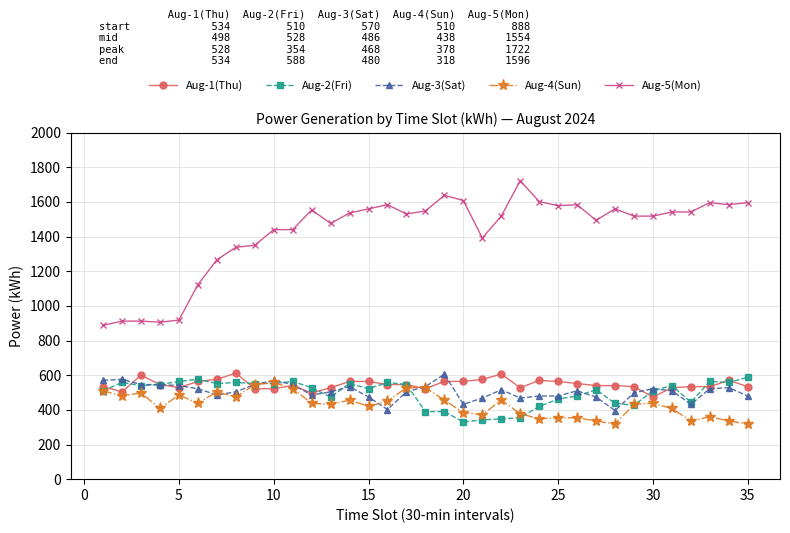

Which series has the largest total across all categories?

Aug-5(Mon)